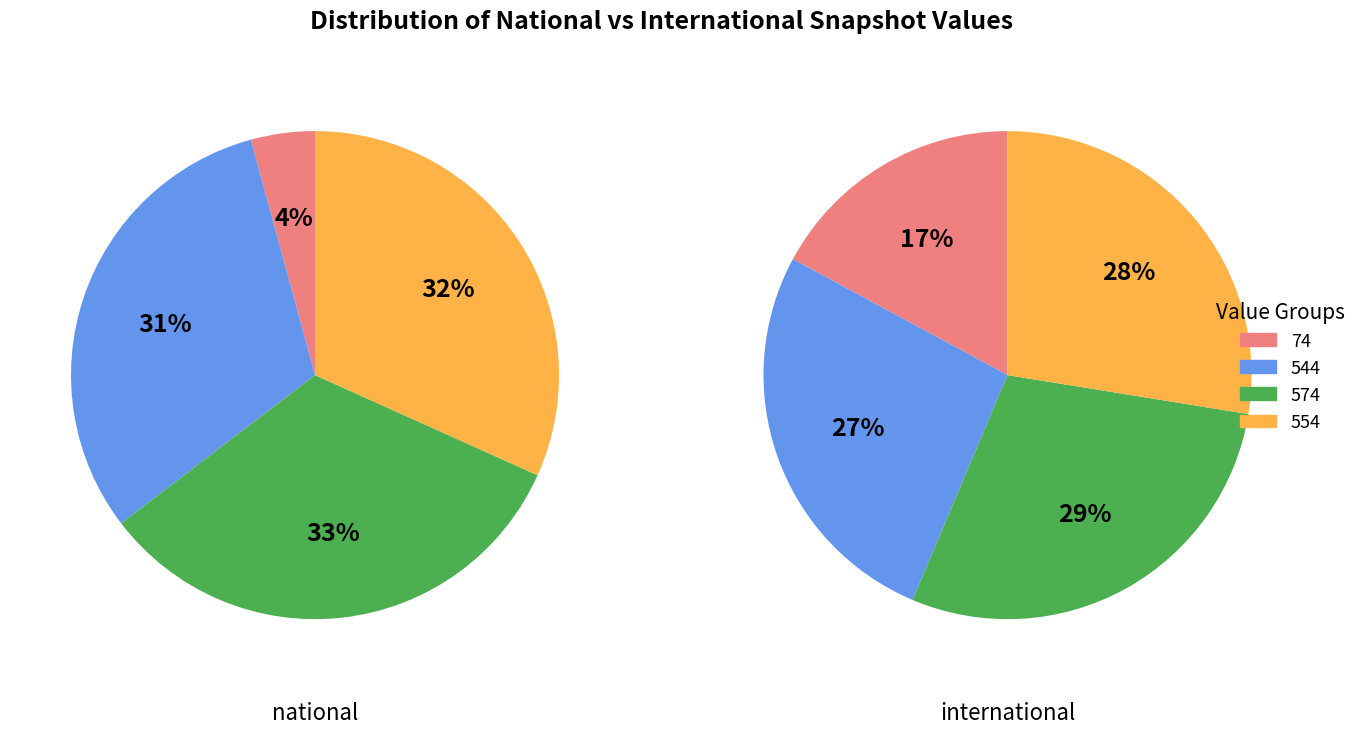

How many slices are in this pie chart?

4